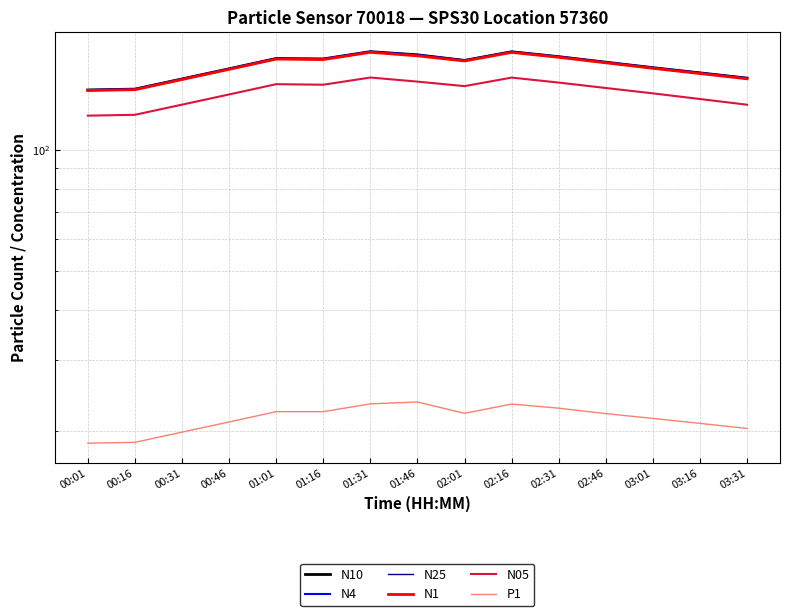

How many data points does each series have?

15